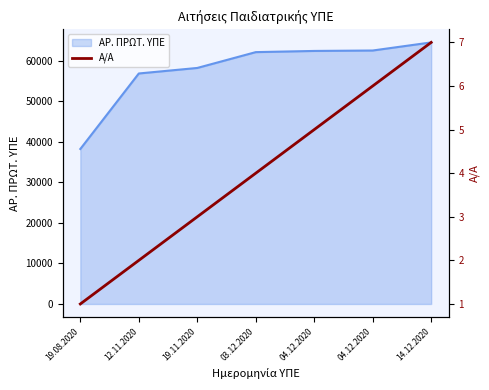

What is the difference between the values at 19.08.2020 and 04.12.2020?

5